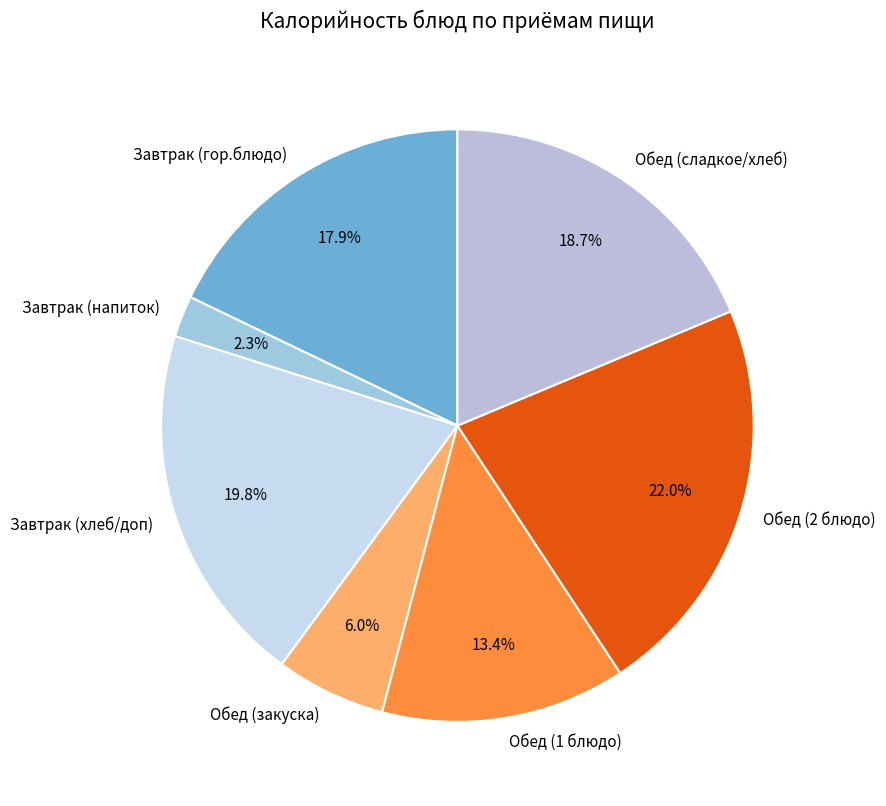

Which category has the biggest portion of the pie?

Обед (2 блюдо)